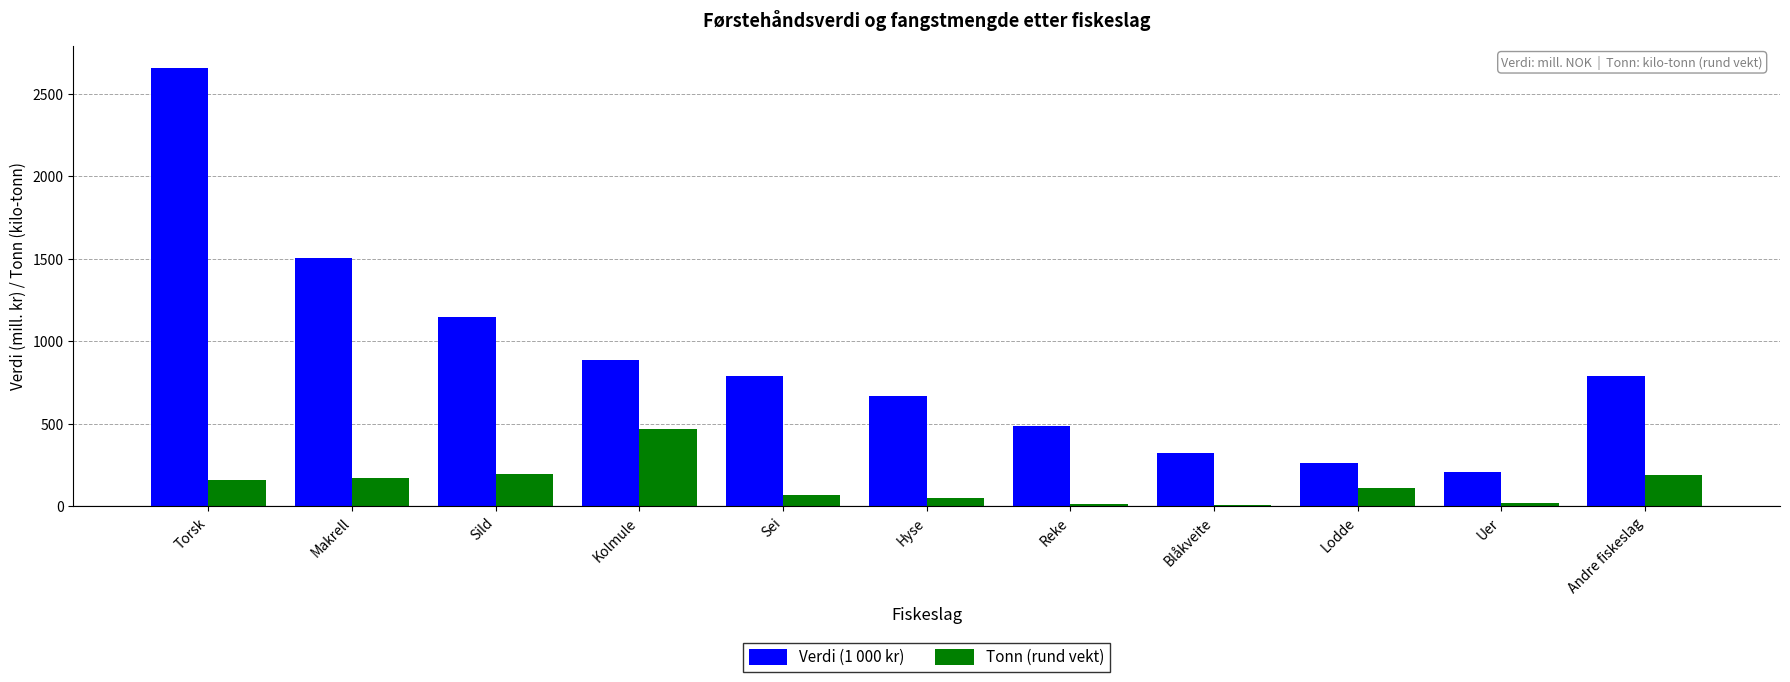

What are all the series names shown in the legend?

Verdi (1 000 kr), Tonn (rund vekt)